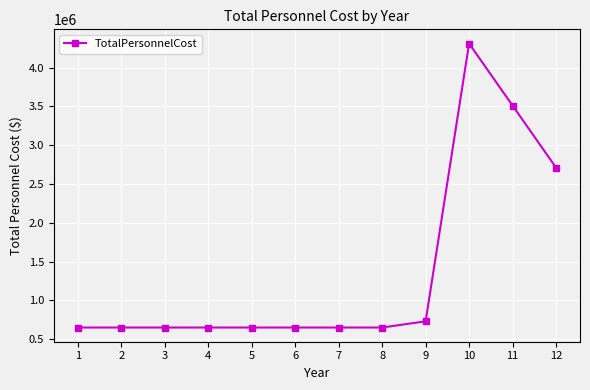

True or false: the data shows 650000 at 8.

True